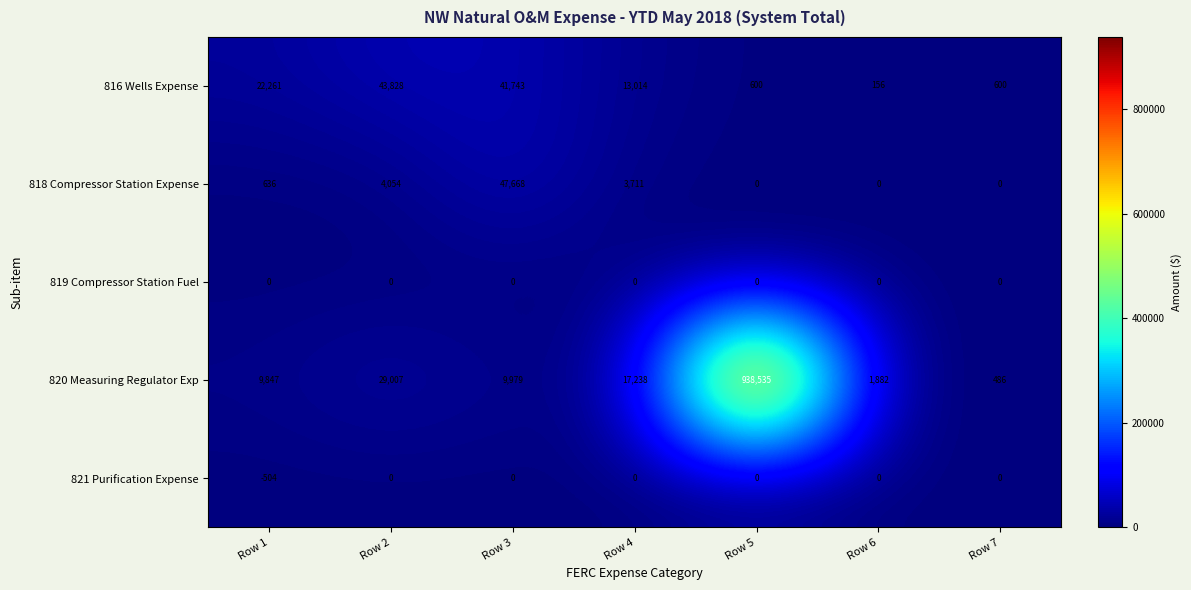

The value of 818 Compressor Station Expense at Row 3 is 47668. True or false?

True